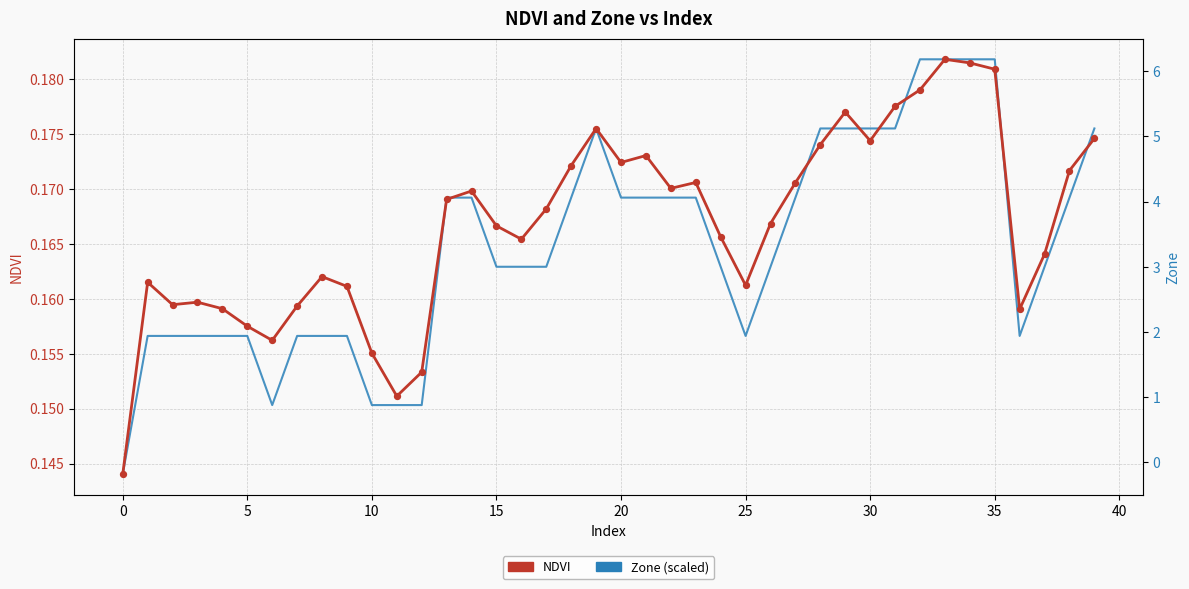

At how many categories does at least one series exceed 0?

40